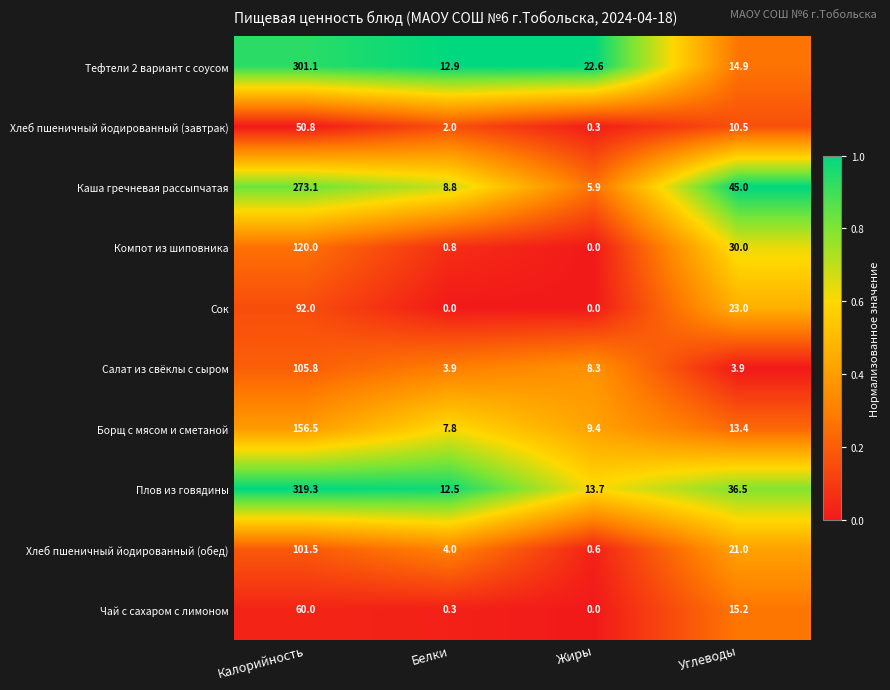

Which series changed the most between Жиры and Углеводы?

Каша гречневая рассыпчатая